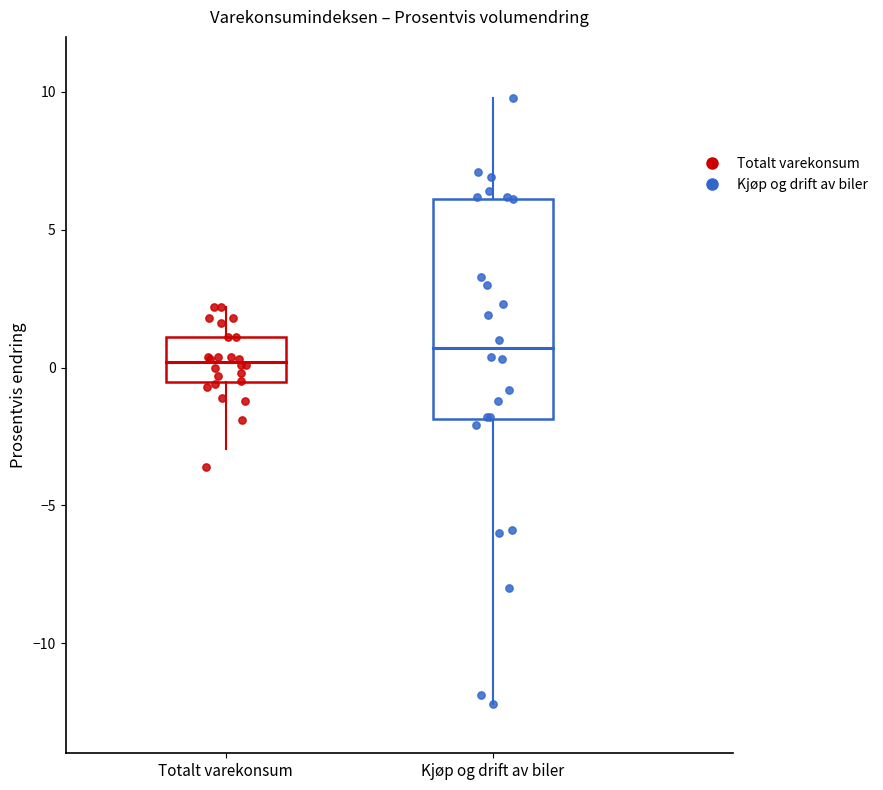

Which series contains the lowest Y value?

Kjøp og drift av biler